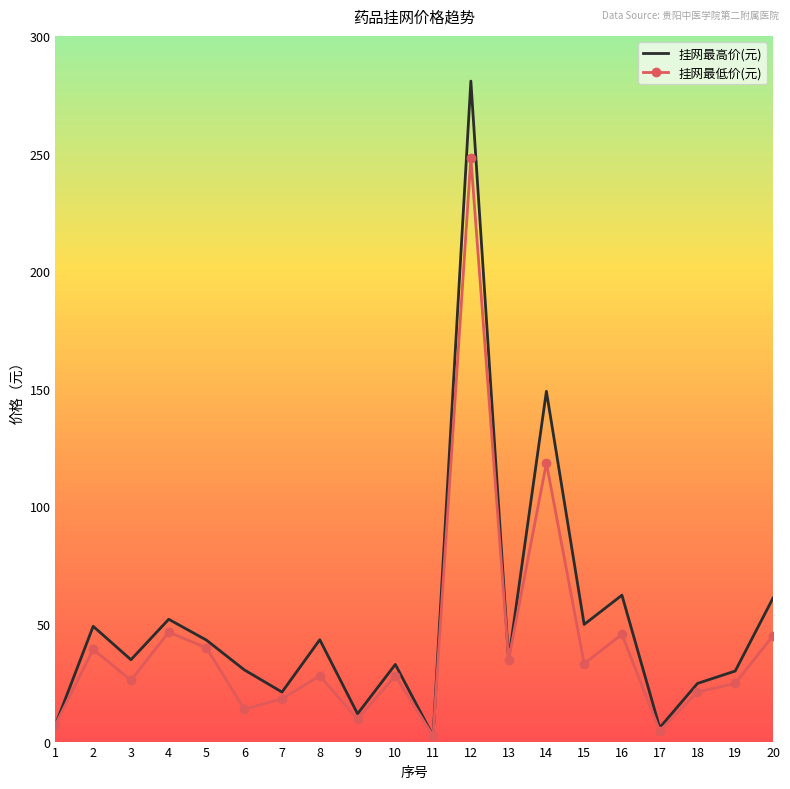

Rank the series by their maximum value, from lowest to highest.

挂网最低价(元), 挂网最高价(元)